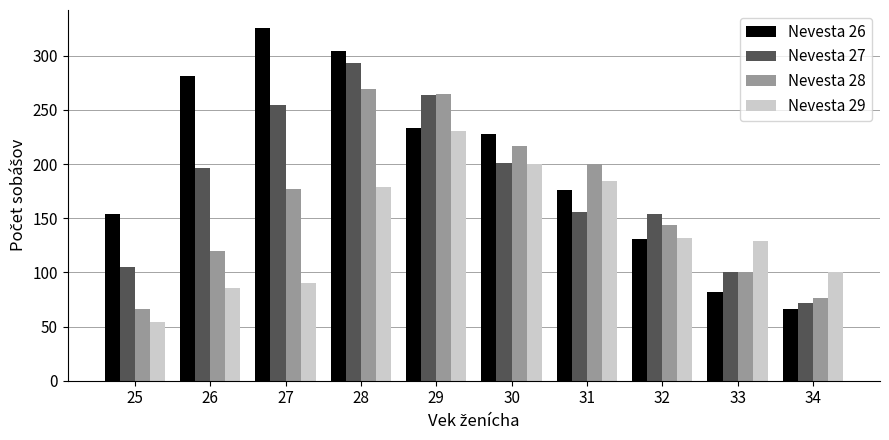

What is the maximum value shown in the chart?

326